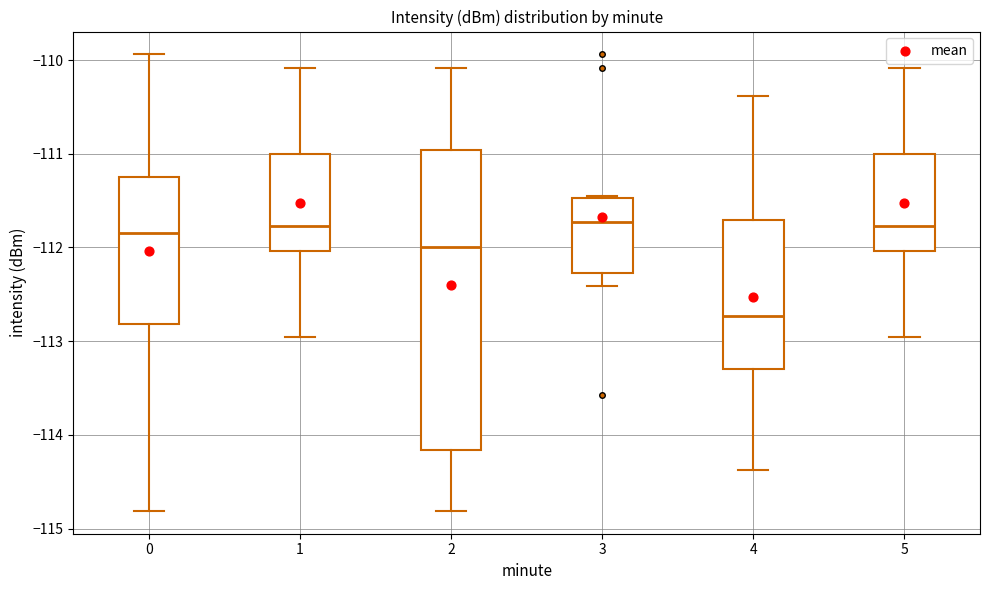

Reading left to right, transcribe this box plot: for each box, give where its median line is, the range the box spans, and where its two whiskers end, as read against the y-axis. The values are not printed on the chart, so give them approximately, as read against the axis.

0: median -111.8, box -112.8 to -111.2, whiskers -114.8 to -109.9
1: median -111.8, box -112.0 to -111.0, whiskers -113.0 to -110.1
2: median -112.0, box -114.2 to -111.0, whiskers -114.8 to -110.1
3: median -111.7, box -112.3 to -111.5, whiskers -112.4 to -111.4
4: median -112.7, box -113.3 to -111.7, whiskers -114.4 to -110.4
5: median -111.8, box -112.0 to -111.0, whiskers -113.0 to -110.1